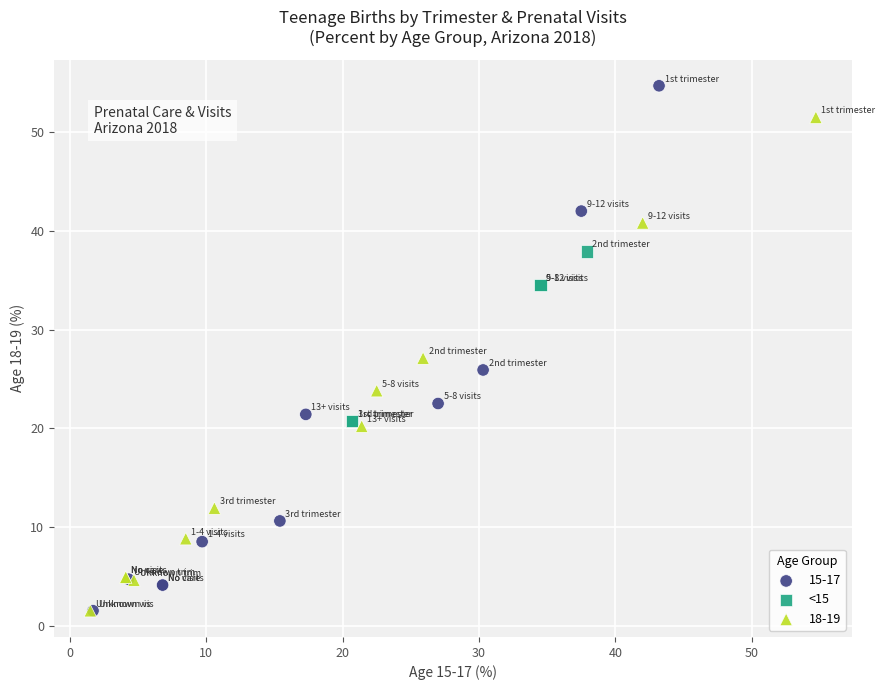

Which series has the largest Y range (max minus min)?

15-17